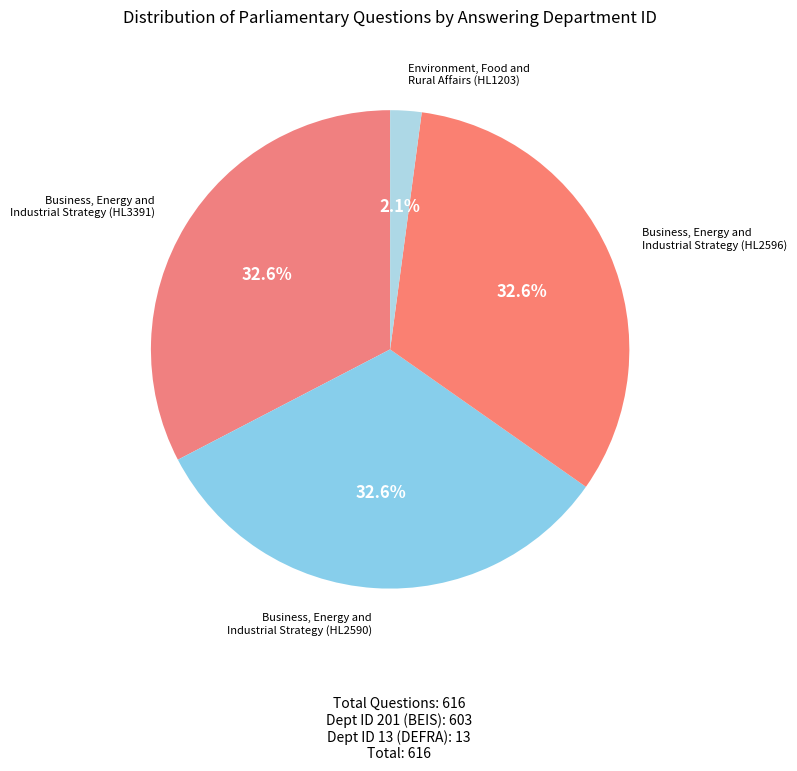

The Business, Energy and Industrial Strategy (HL2596) slice represents 33% of the pie. True or false?

True